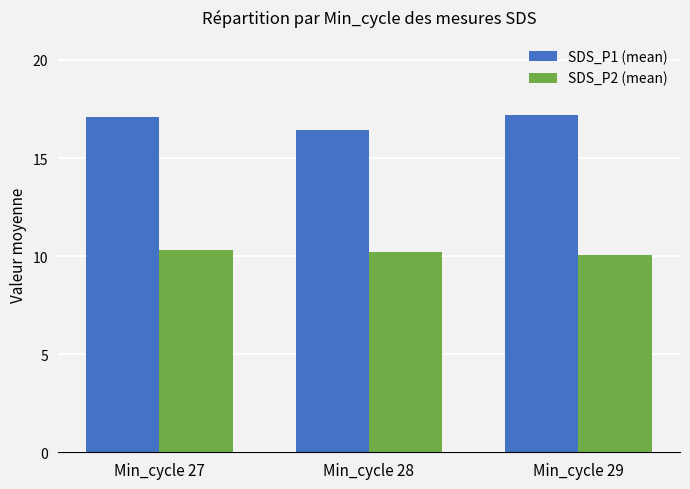

What is the smallest value displayed?

10.1